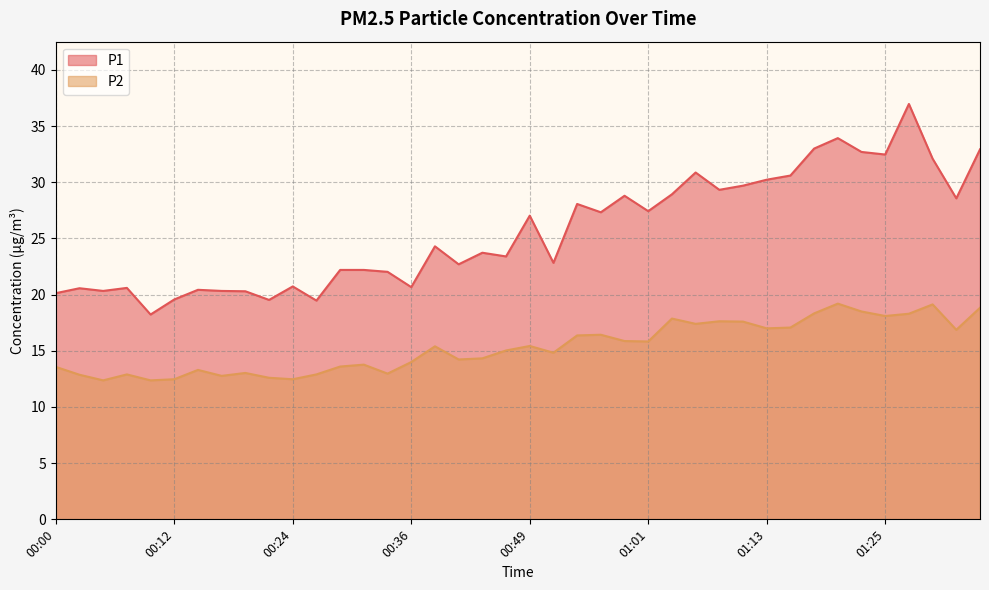

Reading left to right, transcribe all the data shown in this chart.

P1: 20.1	20.6	20.3	20.6	18.2	19.6	20.4	20.3	20.3	19.5	20.7	19.5	22.2	22.2	22.0	20.7	24.3	22.7	23.7	23.4	27.0	22.8	28.1	27.3	28.8	27.4	28.9	30.9	29.3	29.7	30.2	30.6	33.0	33.9	32.7	32.5	37.0	32.1	28.6	32.9
P2: 13.6	12.9	12.4	12.9	12.4	12.5	13.3	12.8	13.0	12.6	12.5	12.9	13.6	13.8	13.0	14.0	15.4	14.2	14.3	15.0	15.4	14.8	16.4	16.4	15.9	15.8	17.9	17.4	17.6	17.6	17.0	17.1	18.3	19.2	18.5	18.1	18.3	19.1	16.9	18.8